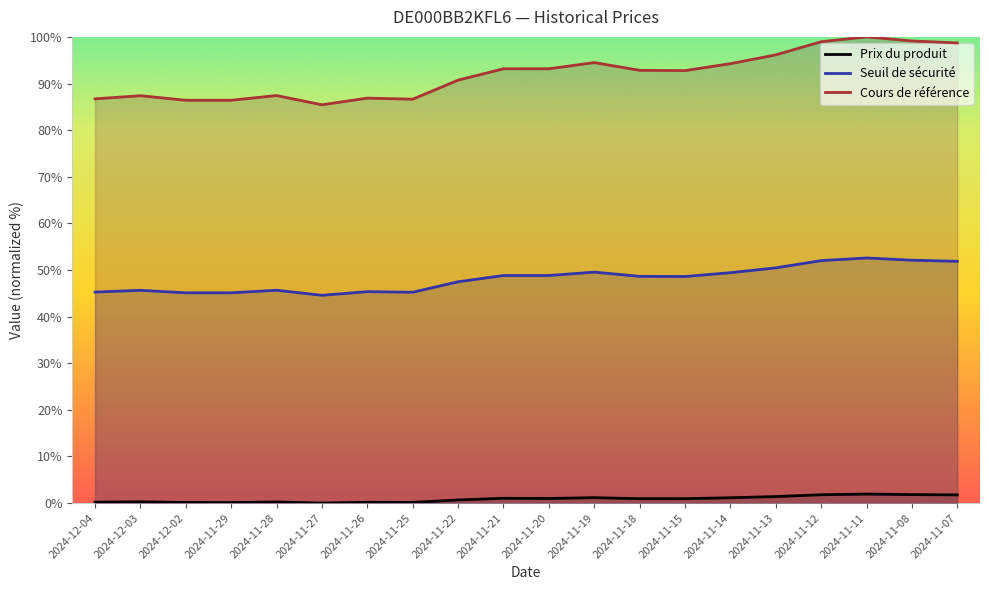

Does the chart have visible grid lines?

No